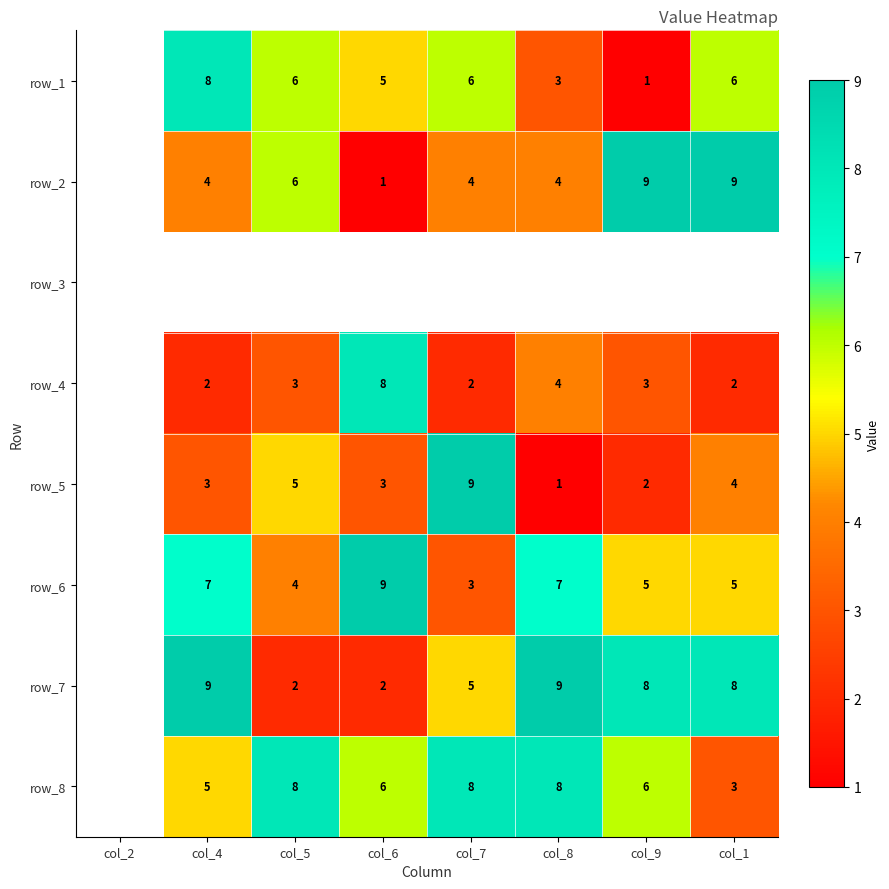

Is the value of row_1 at col_7 greater than the value of row_2 at col_6?

Yes